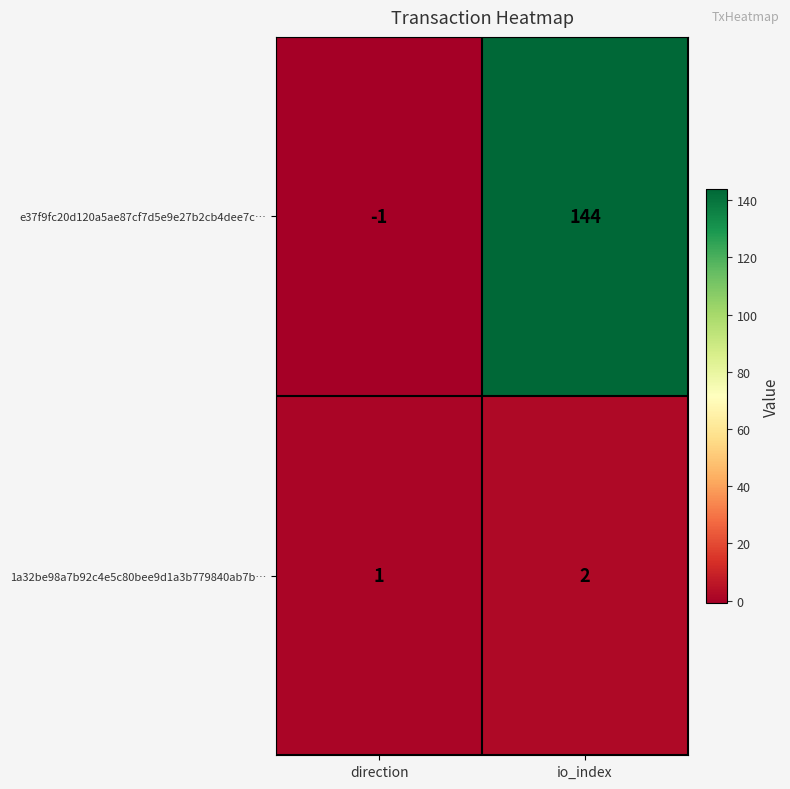

What is the sum of all 1a32be98a7b92c4e5c80bee9d1a3b779840ab7b… values?

3